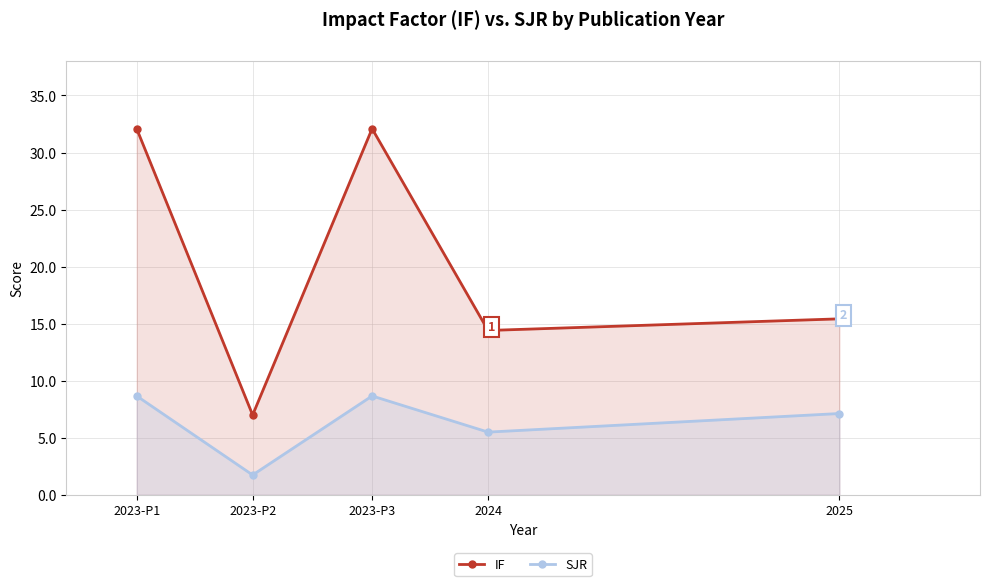

Reading right to left, transcribe all the data shown in this chart.

IF: 2025=15.4	2024=14.4	2023-P3=32.1	2023-P2=7.0	2023-P1=32.1
SJR: 2025=7.1	2024=5.5	2023-P3=8.7	2023-P2=1.7	2023-P1=8.7